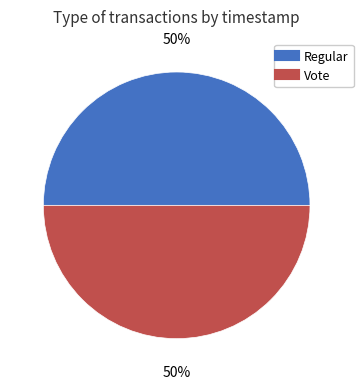

Approximately how many times larger is the value at Regular compared to Vote?

1.0